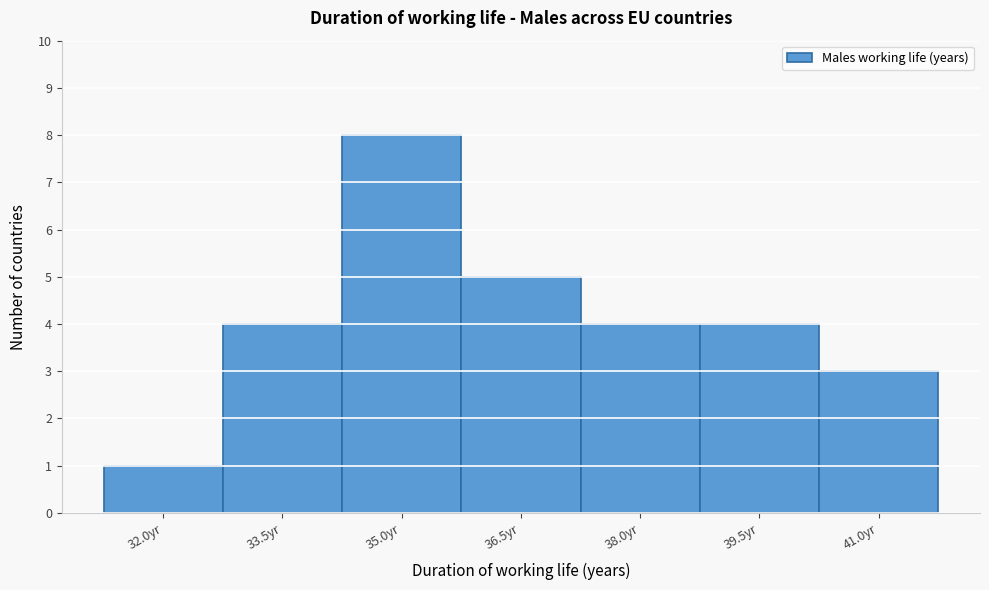

Reading right to left, list all the values displayed in this chart.

3	4	4	5	8	4	1